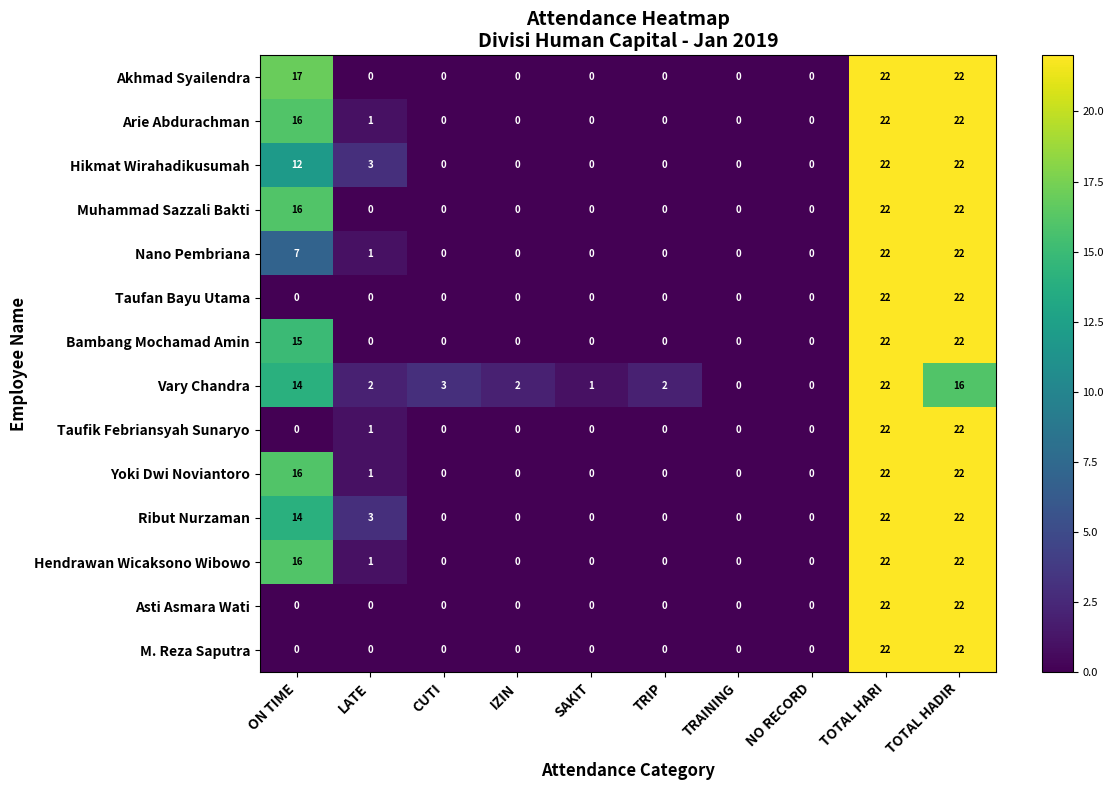

Which series changed the most between TRIP and TRAINING?

Vary Chandra